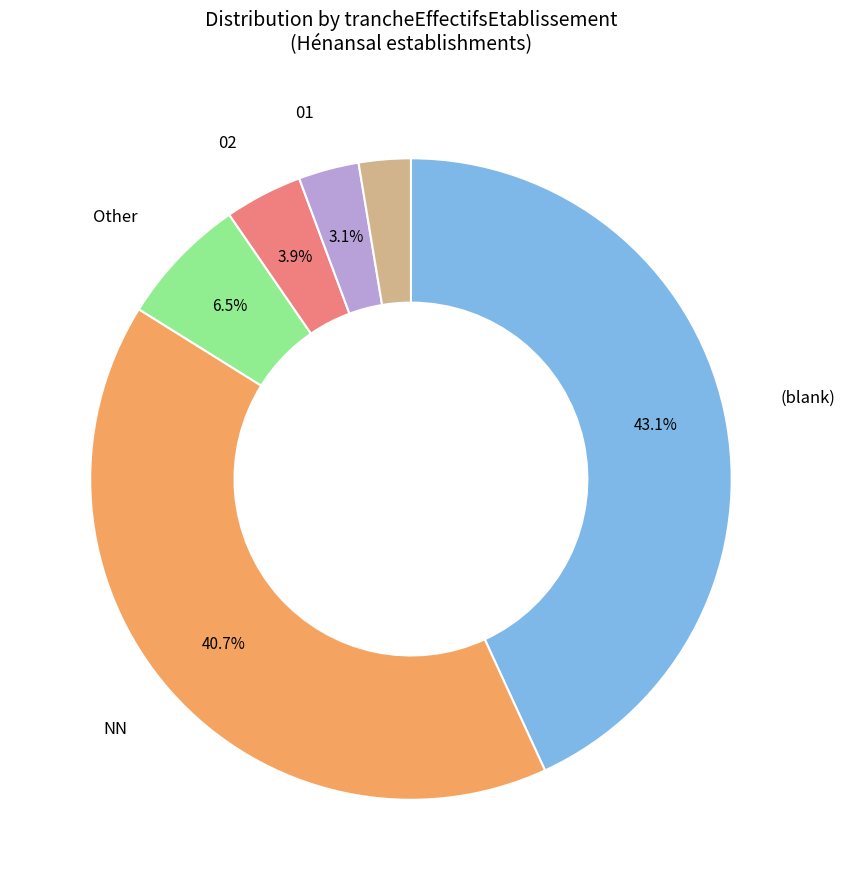

Does any single category account for the majority?

No